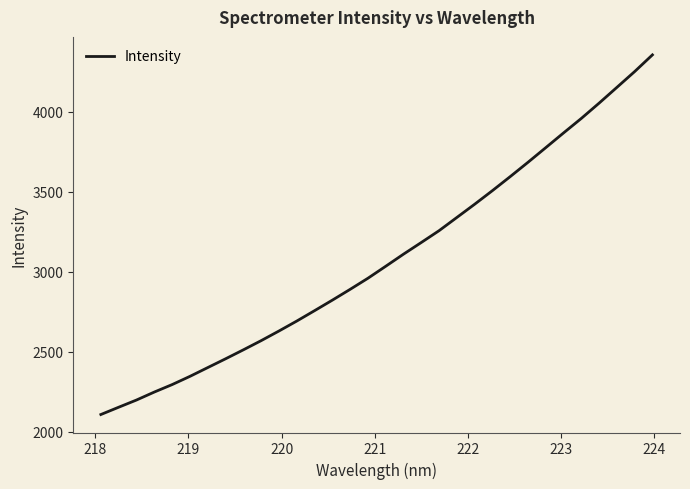

What is the difference between the maximum and minimum values?

2247.5